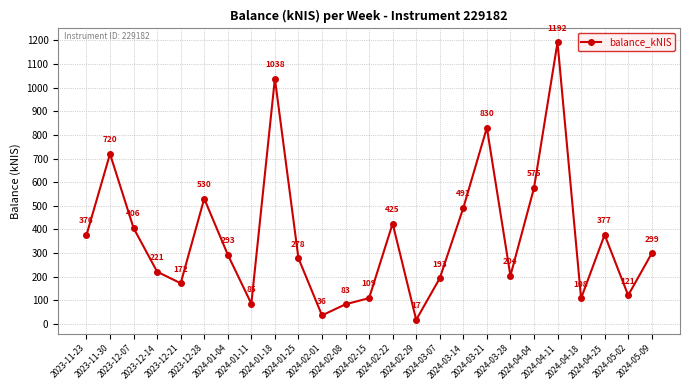

List the labels in order of value, smallest first.

2024-02-29, 2024-02-01, 2024-02-08, 2024-01-11, 2024-04-18, 2024-02-15, 2024-05-02, 2023-12-21, 2024-03-07, 2024-03-28, 2023-12-14, 2024-01-25, 2024-01-04, 2024-05-09, 2023-11-23, 2024-04-25, 2023-12-07, 2024-02-22, 2024-03-14, 2023-12-28, 2024-04-04, 2023-11-30, 2024-03-21, 2024-01-18, 2024-04-11